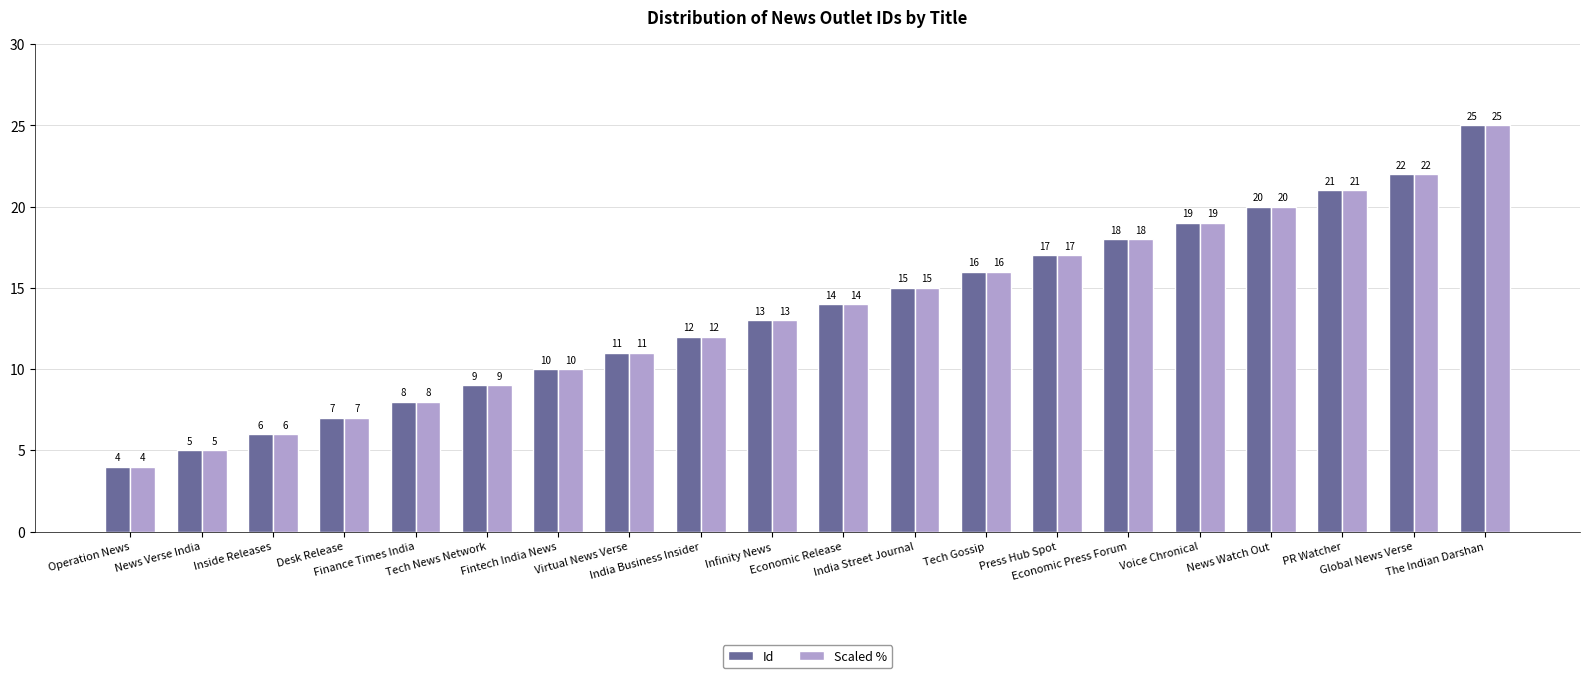

The value of Id at Tech Gossip is 28. True or false?

False